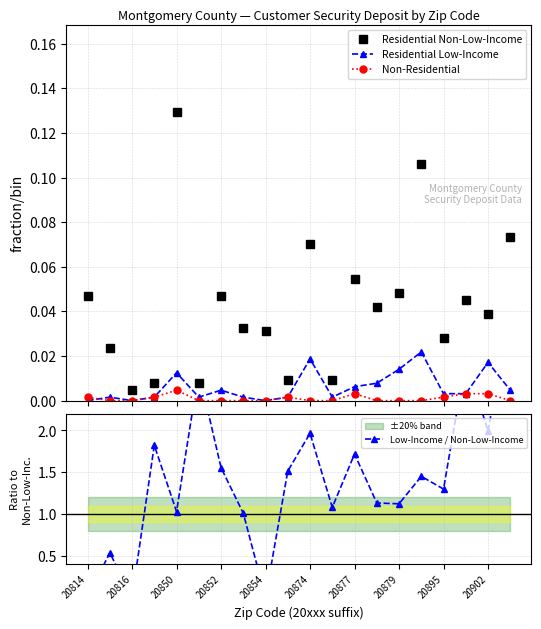

What is the value of the Low-Income / Non-Low-Income point at the 13th from the left?

1.7